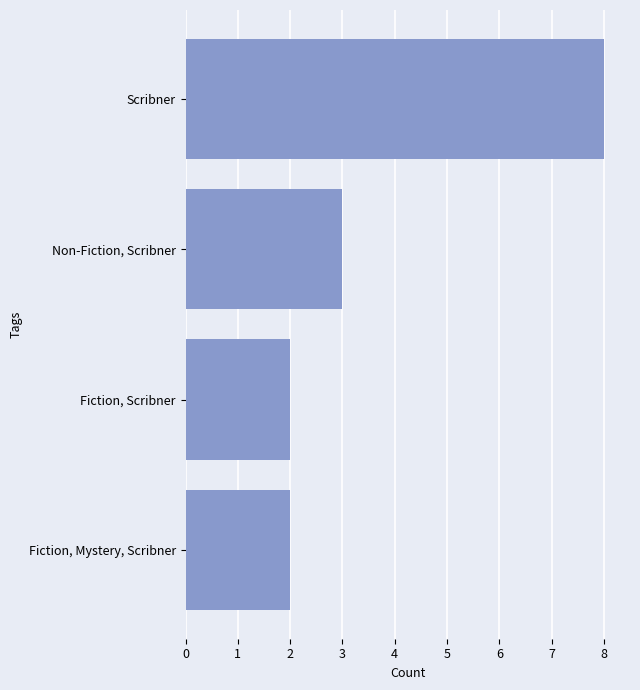

How many bars are there in total?

4